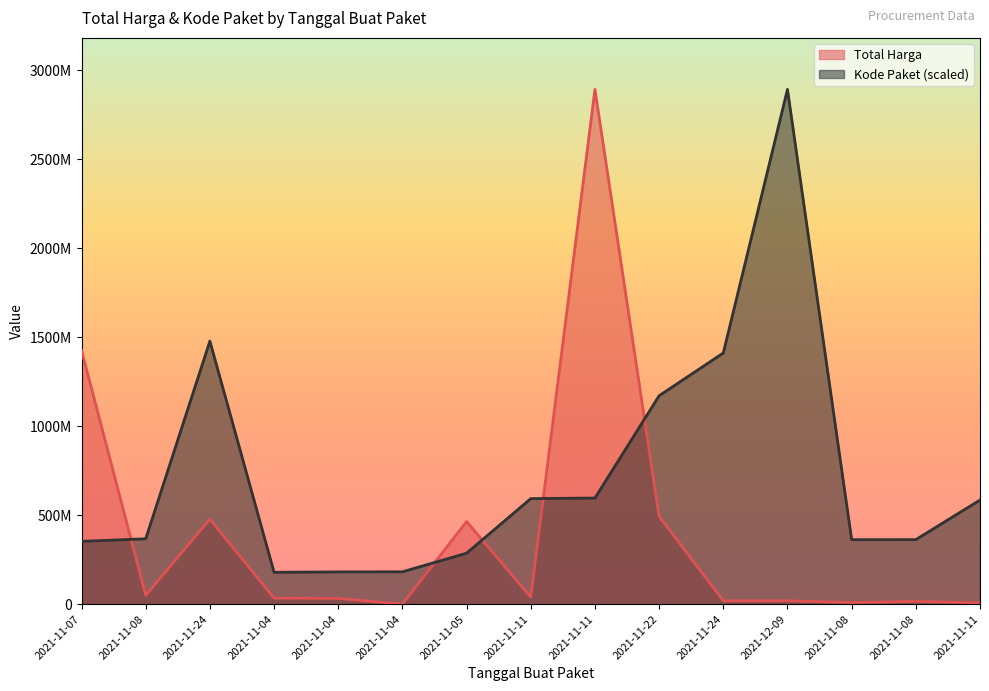

What is the maximum value for Total Harga?

2892122000.0